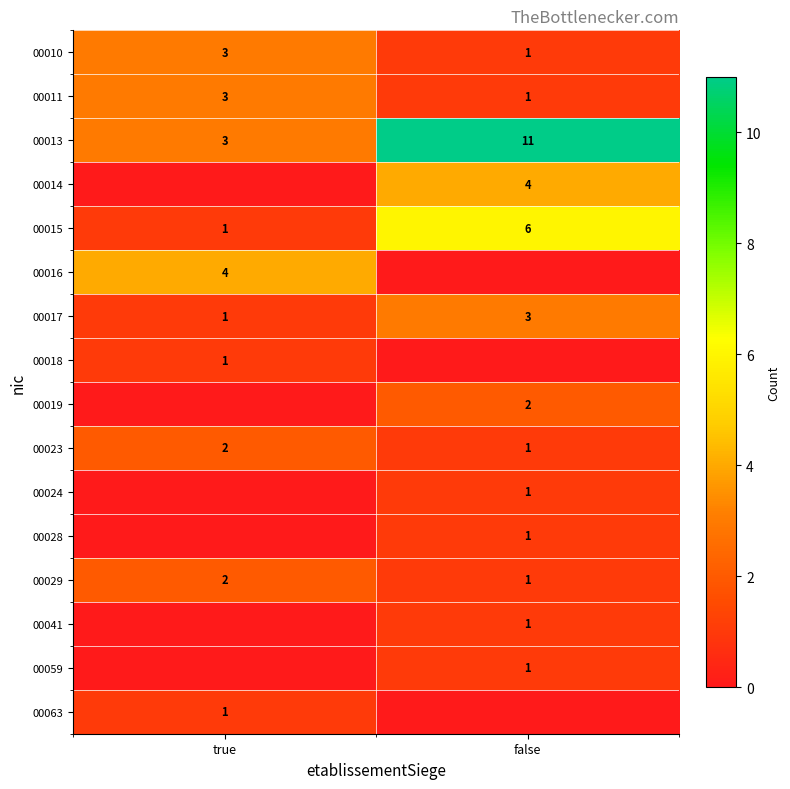

What is the sum of all 00029 values?

3.0